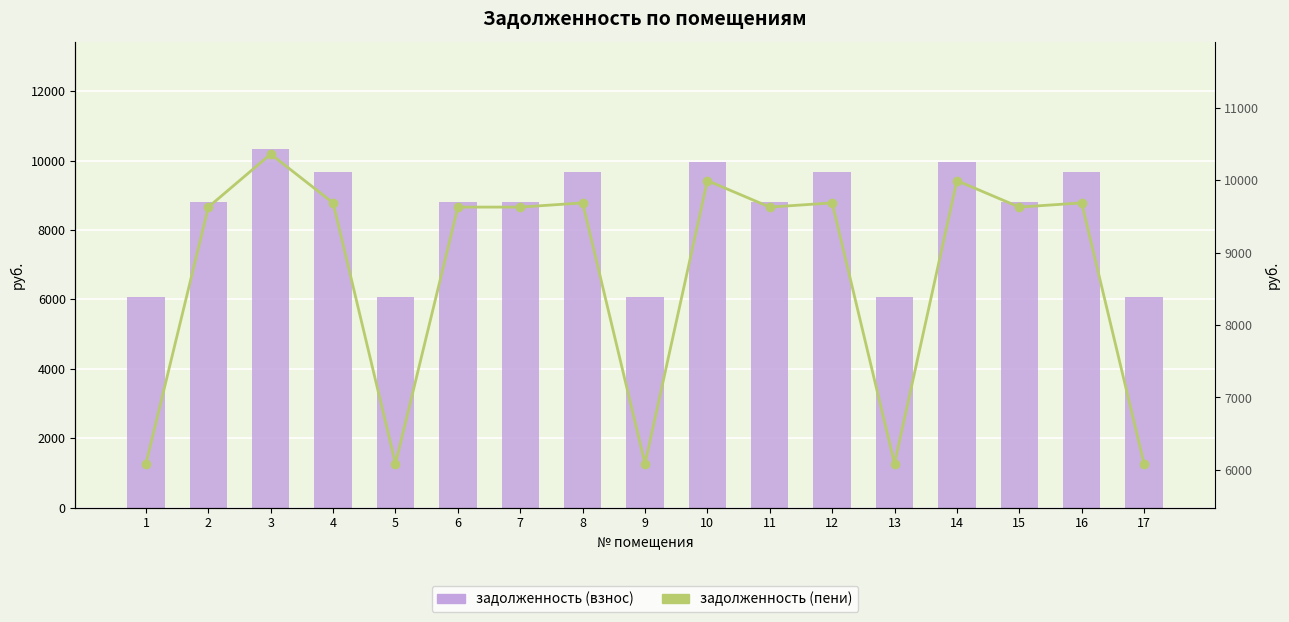

What is the difference between the задолженность (пени) values at 7 and 14?

365.9